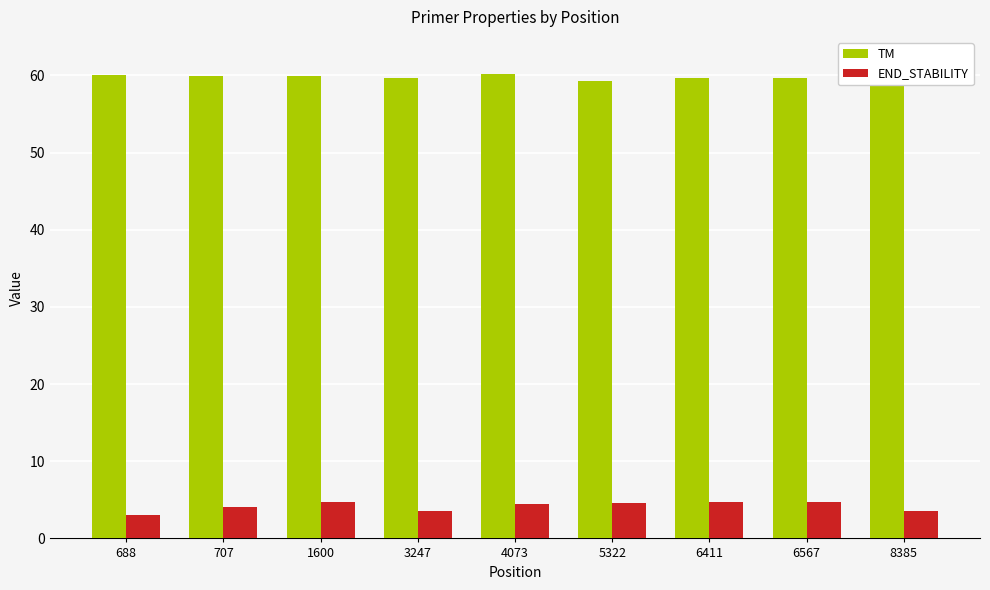

Reading right to left, extract all data points from this chart.

TM: 60.2	59.7	59.7	59.2	60.2	59.7	60.0	60.0	60.0
END_STABILITY: 3.6	4.7	4.8	4.6	4.5	3.5	4.7	4.0	3.0